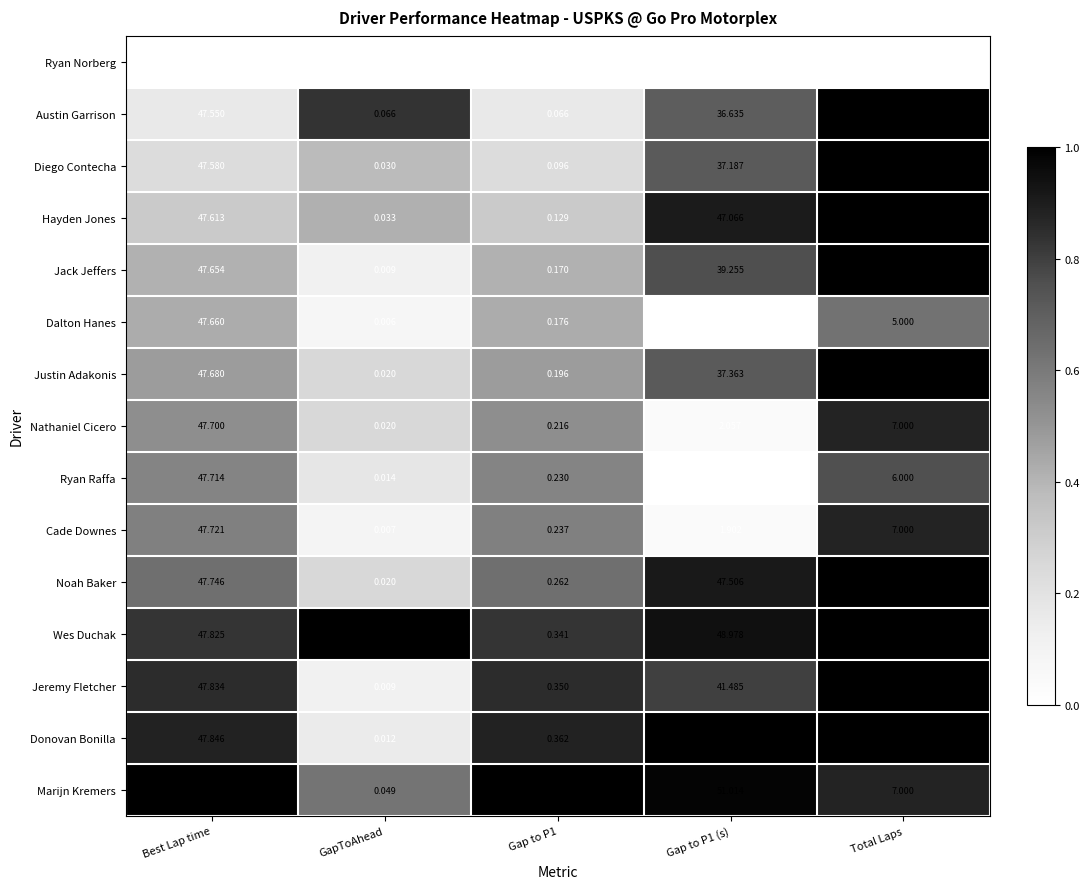

List the series in order of their peak value, highest first.

Donovan Bonilla, Marijn Kremers, Wes Duchak, Jeremy Fletcher, Noah Baker, Cade Downes, Ryan Raffa, Nathaniel Cicero, Justin Adakonis, Dalton Hanes, Jack Jeffers, Hayden Jones, Diego Contecha, Austin Garrison, Ryan Norberg